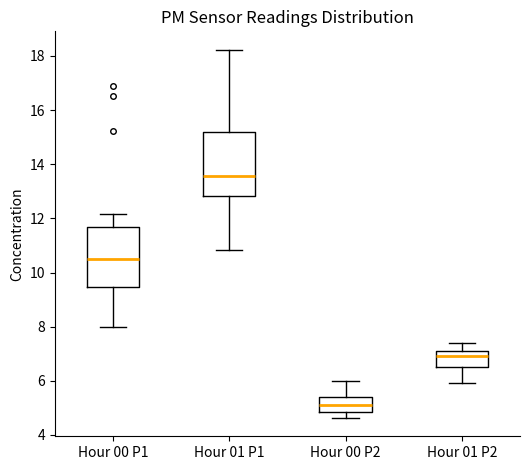

Reading left to right, read every box against the y-axis: the position of its median line, the range the box covers, and the ends of its whiskers. The values are not printed on the chart, so give them approximately, as read against the axis.

Hour 00 P1: median 10.6, box 9.4 to 11.6, whiskers 8.0 to 12.2
Hour 01 P1: median 13.6, box 12.8 to 15.2, whiskers 10.8 to 18.2
Hour 00 P2: median 5.2, box 4.8 to 5.4, whiskers 4.6 to 6.0
Hour 01 P2: median 7.0, box 6.6 to 7.2, whiskers 6.0 to 7.4